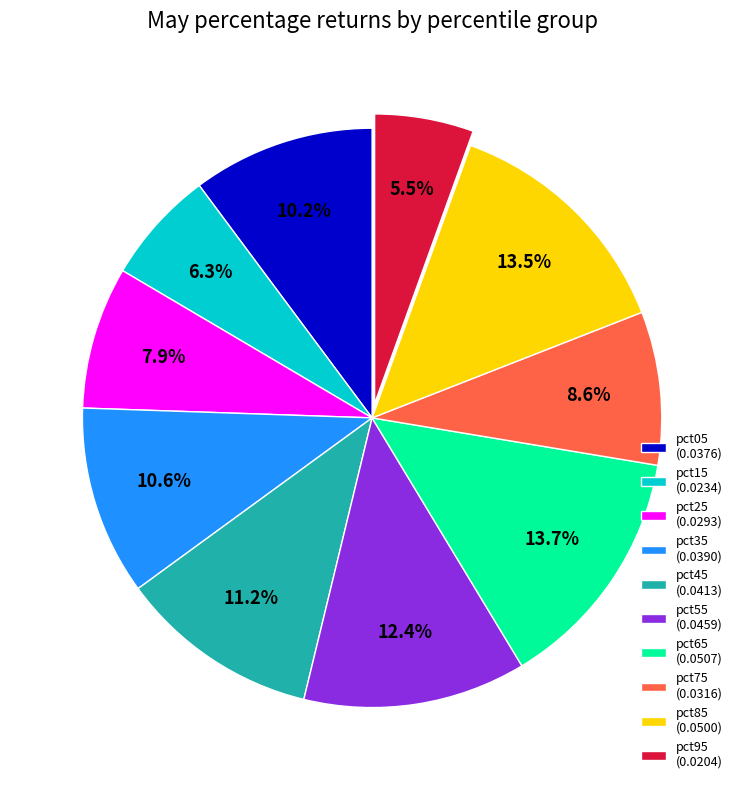

Is there any slice that represents more than half of the pie?

No